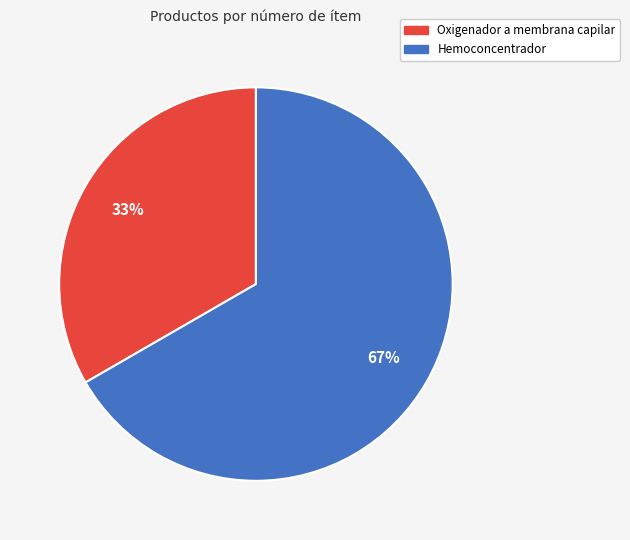

Is there a majority slice in this chart?

Yes